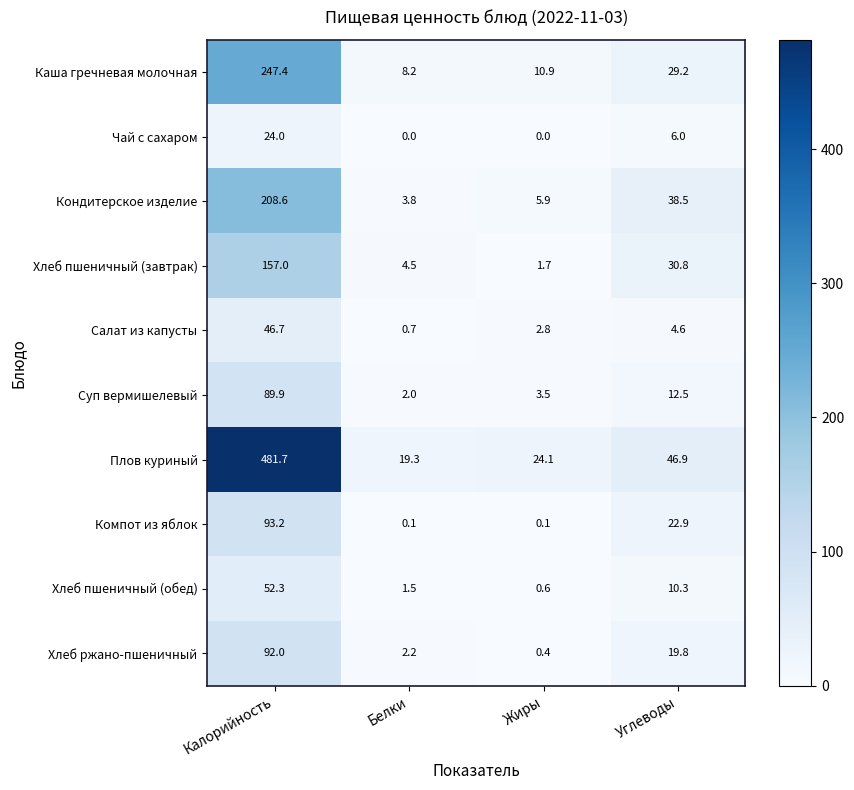

Rank the series by their maximum value, from highest to lowest.

Плов куриный, Каша гречневая молочная, Кондитерское изделие, Хлеб пшеничный (завтрак), Компот из яблок, Хлеб ржано-пшеничный, Суп вермишелевый, Хлеб пшеничный (обед), Салат из капусты, Чай с сахаром